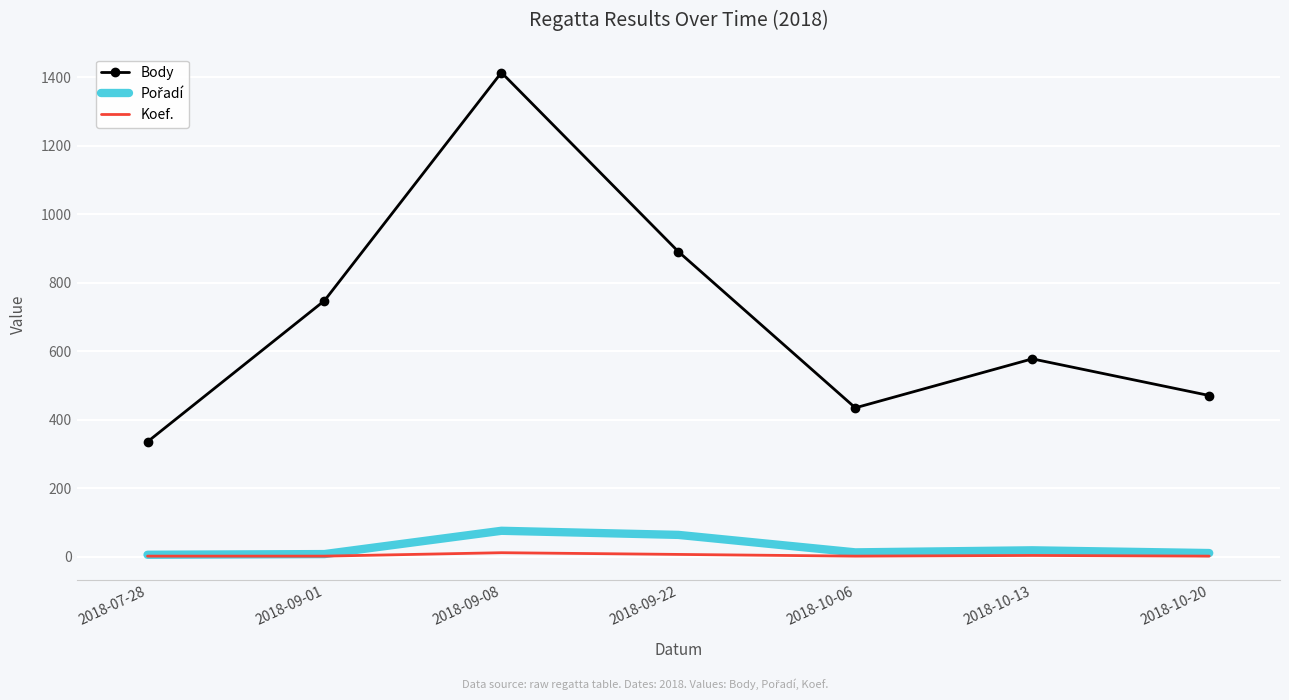

True or false: Body and Koef. cross at least once.

False